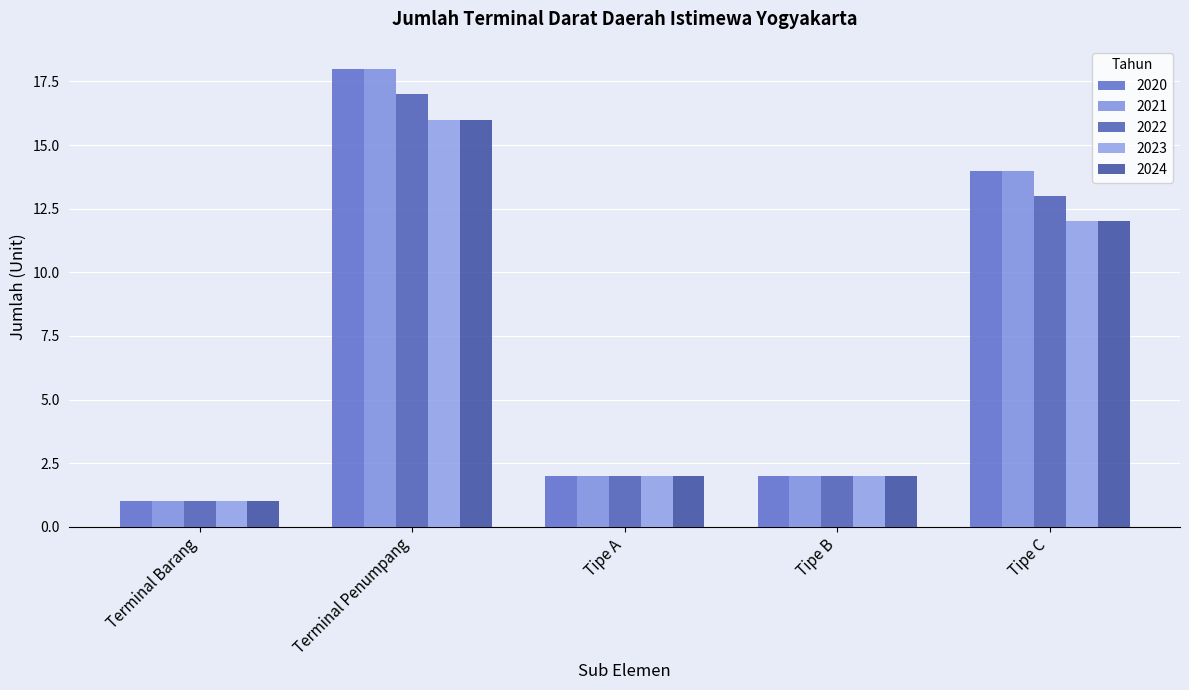

Reading right to left, extract all data points from this chart.

2020: 14	2	2	18	1
2021: 14	2	2	18	1
2022: 13	2	2	17	1
2023: 12	2	2	16	1
2024: 12	2	2	16	1